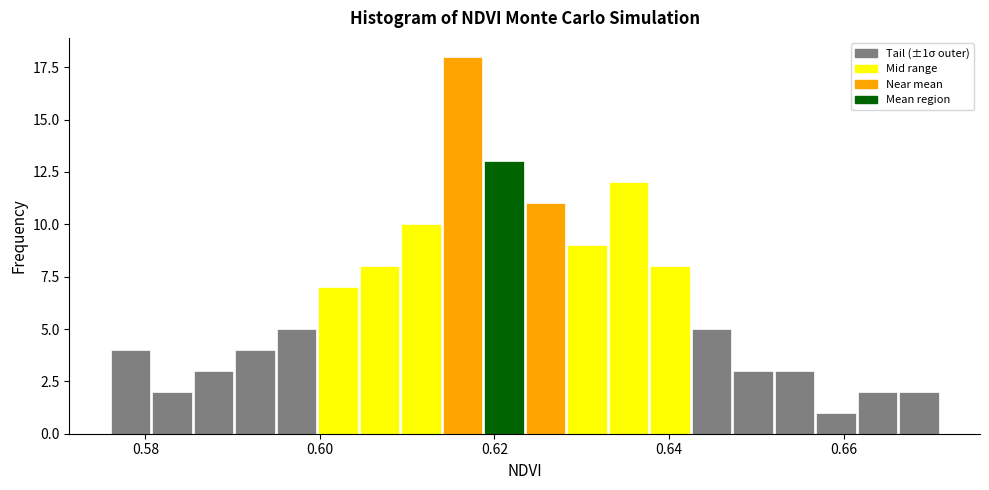

Around what value on the x-axis is the tallest bar? Give the approximate position of its centre, as read against the axis.

0.616